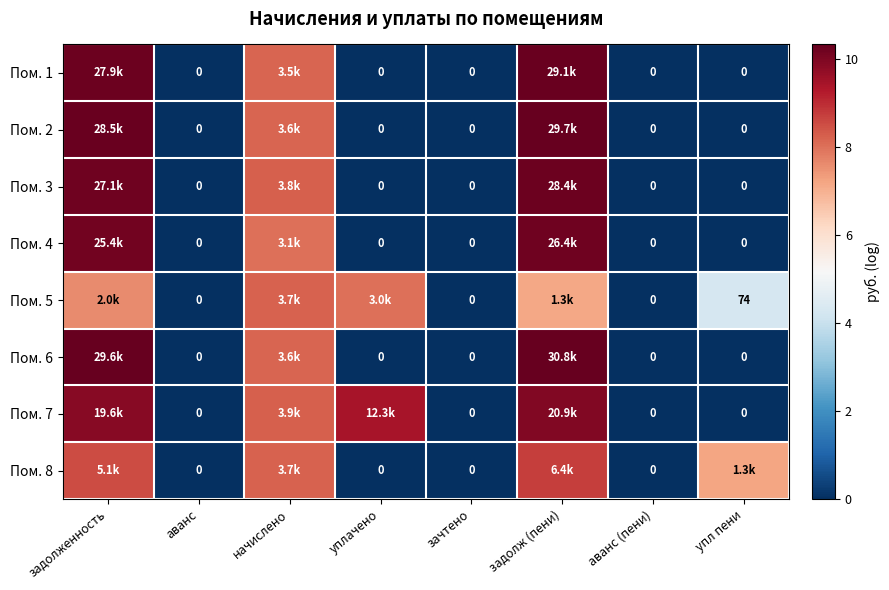

Which series has the largest total across all categories?

Пом. 7